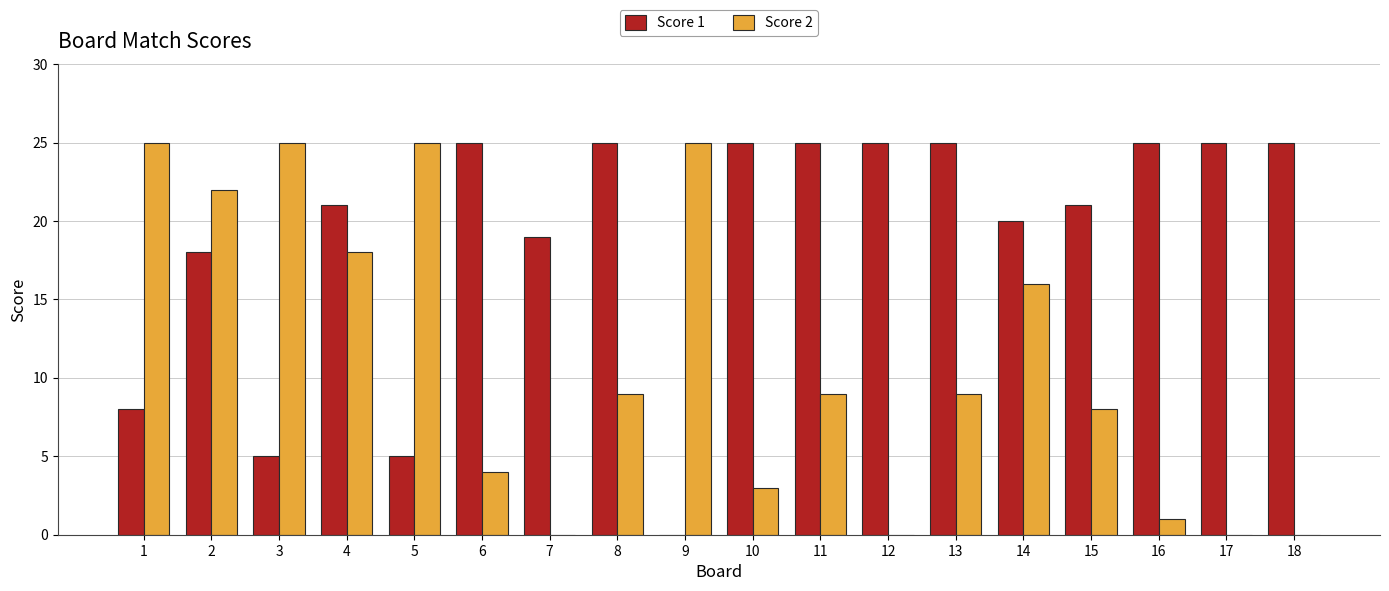

Are the bars grouped side by side (vs. stacked)?

Yes